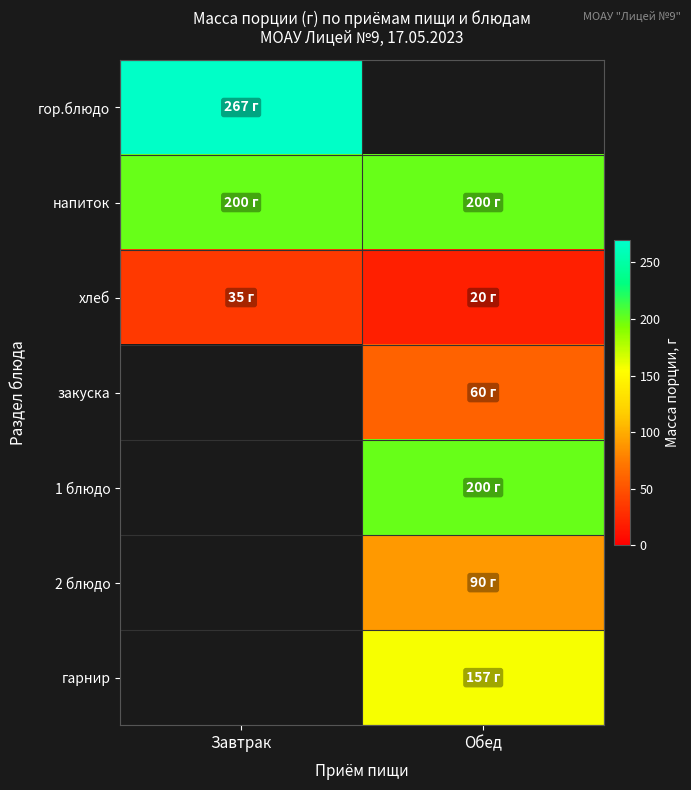

What is the approximate value of закуска at Обед?

60.0